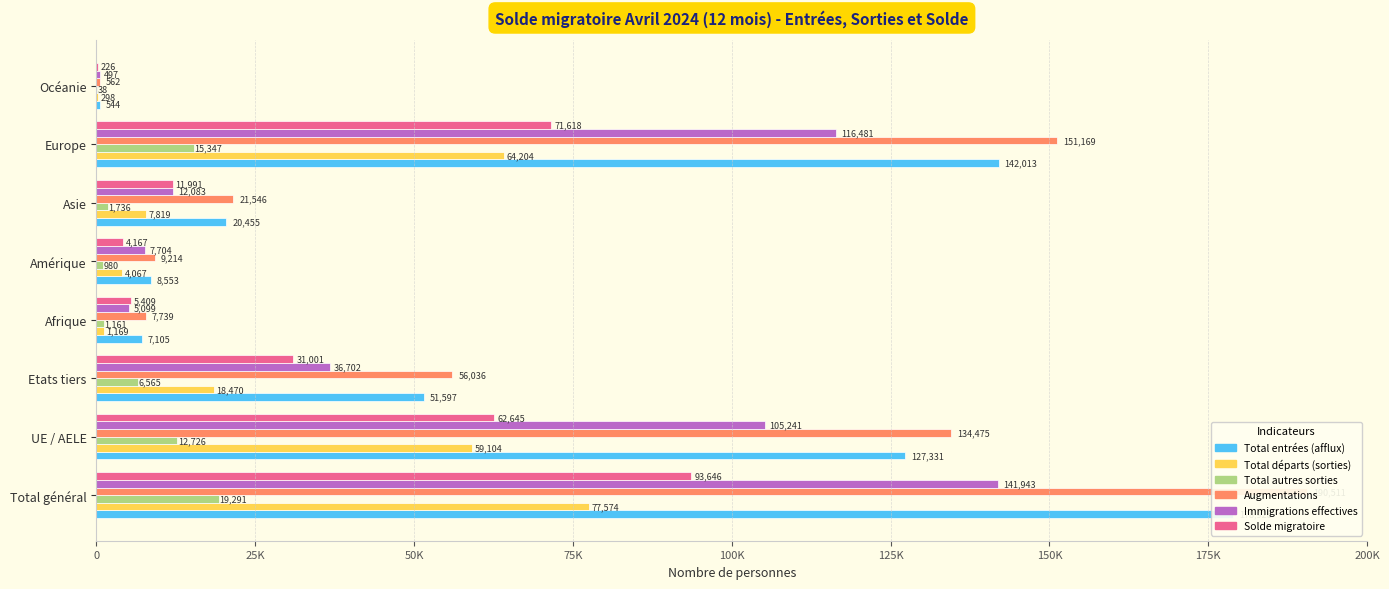

What is the maximum value for Total autres sorties?

19291